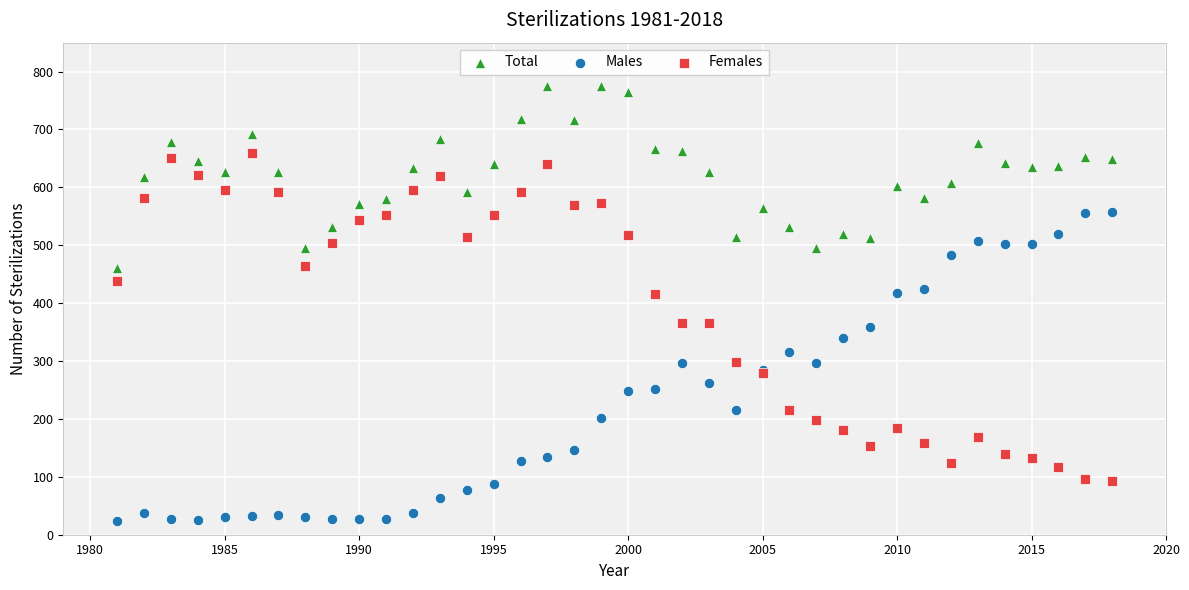

Which series contains the lowest Y value?

Males